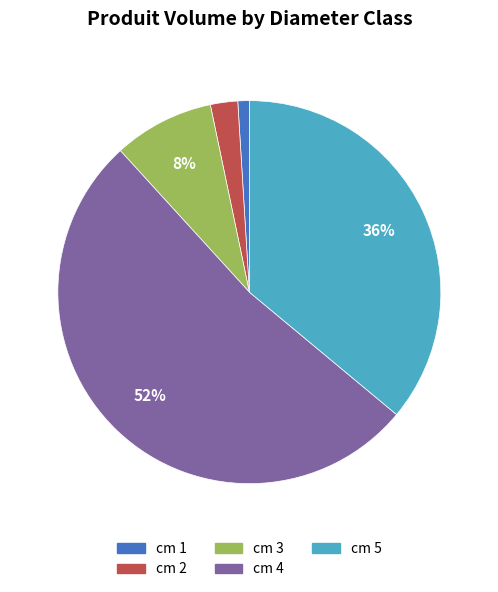

What is the largest slice in the pie chart?

cm 4